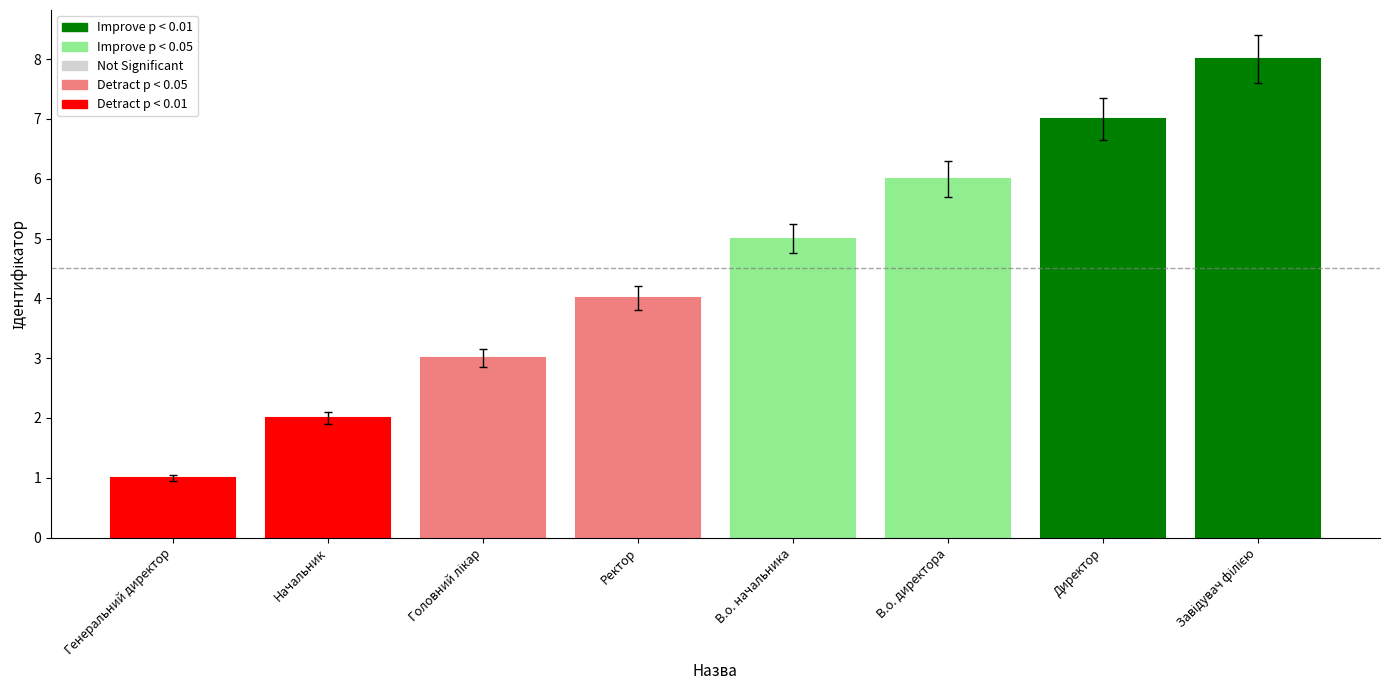

What is the smallest value displayed?

1